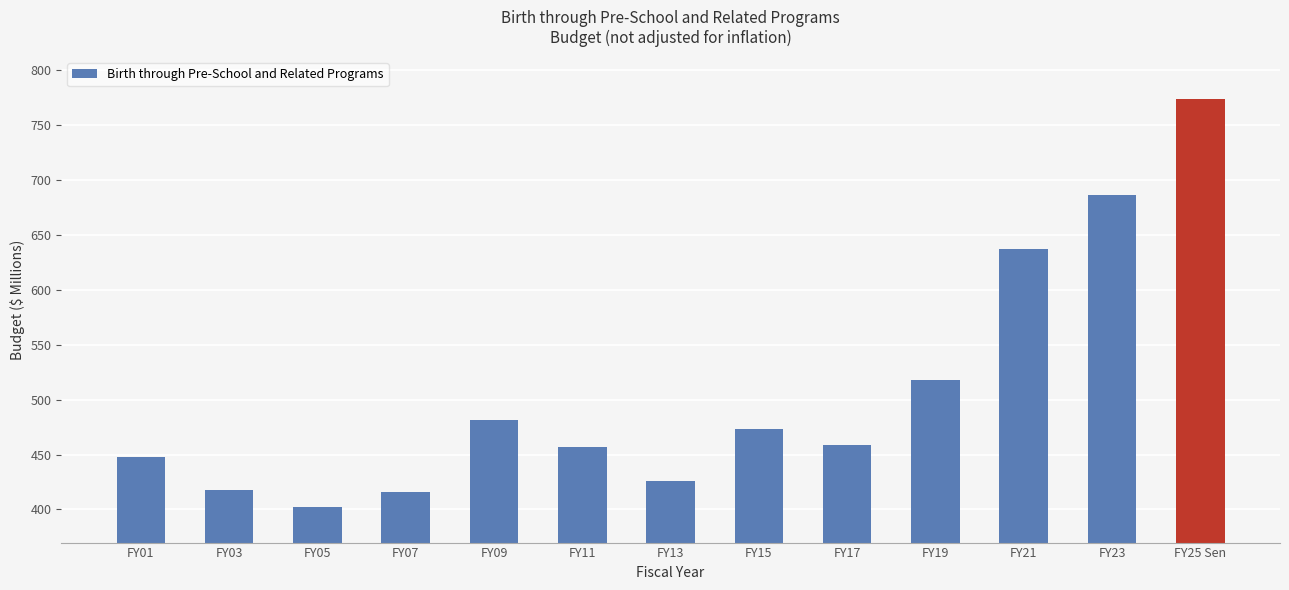

What is the label of the 7th bar from the left?

FY13